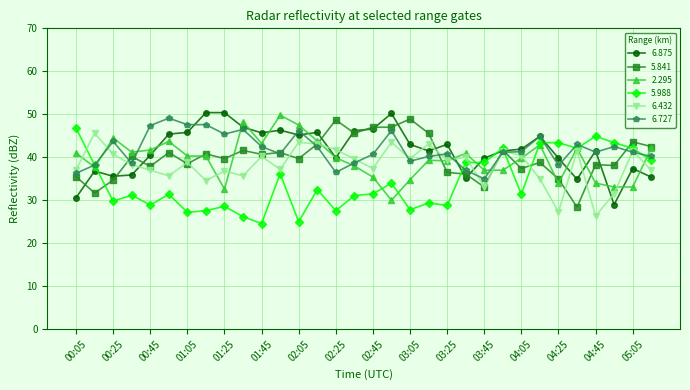

True or false: 6.875 has more than 0 points higher than both neighbors.

True